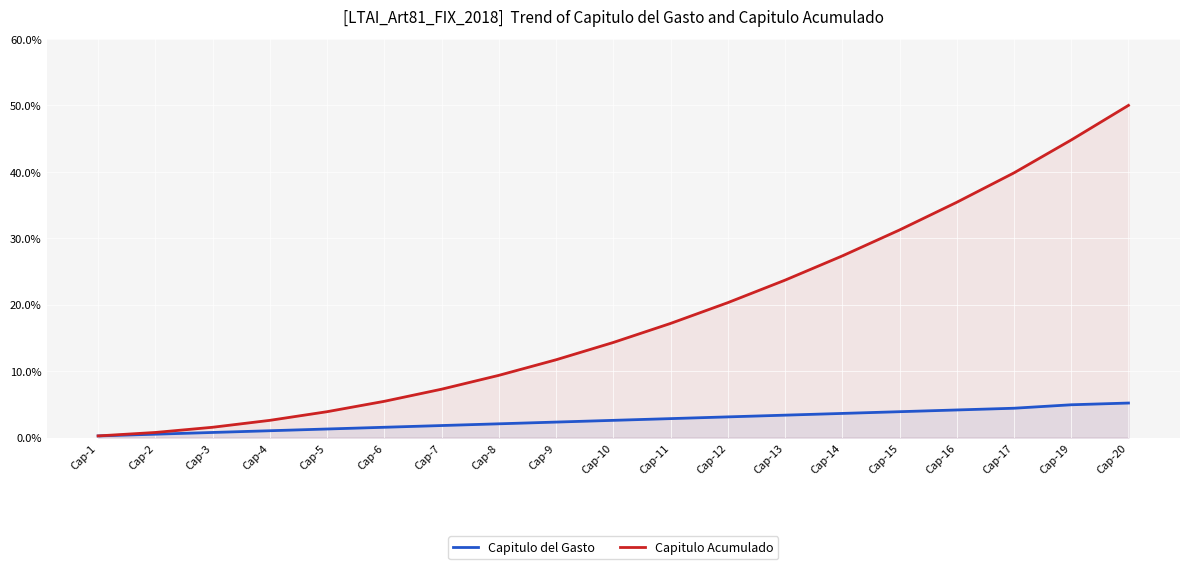

What is the difference between the maximum and minimum values in the Capitulo del Gasto series?

4.9